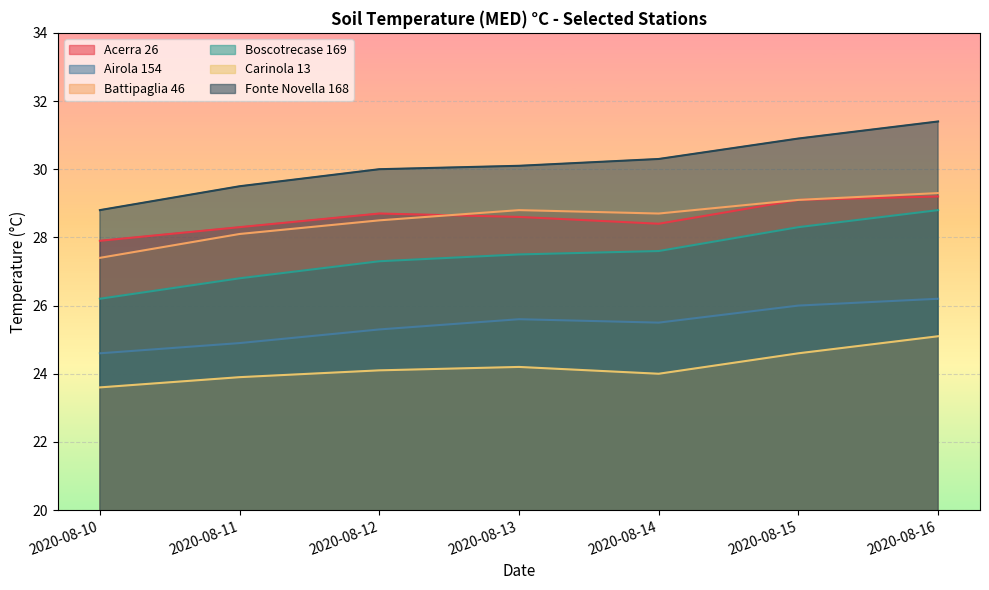

At which label is Acerra 26 closest to 28?

2020-08-10